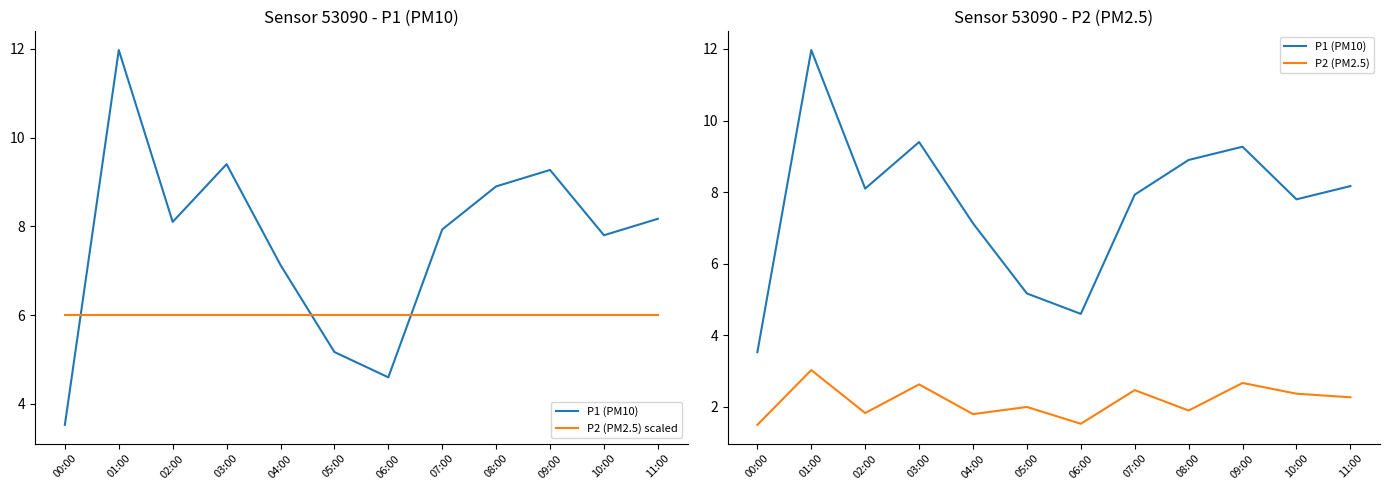

What is the difference between the second highest and second lowest values in the P1 (PM10) series?

4.8